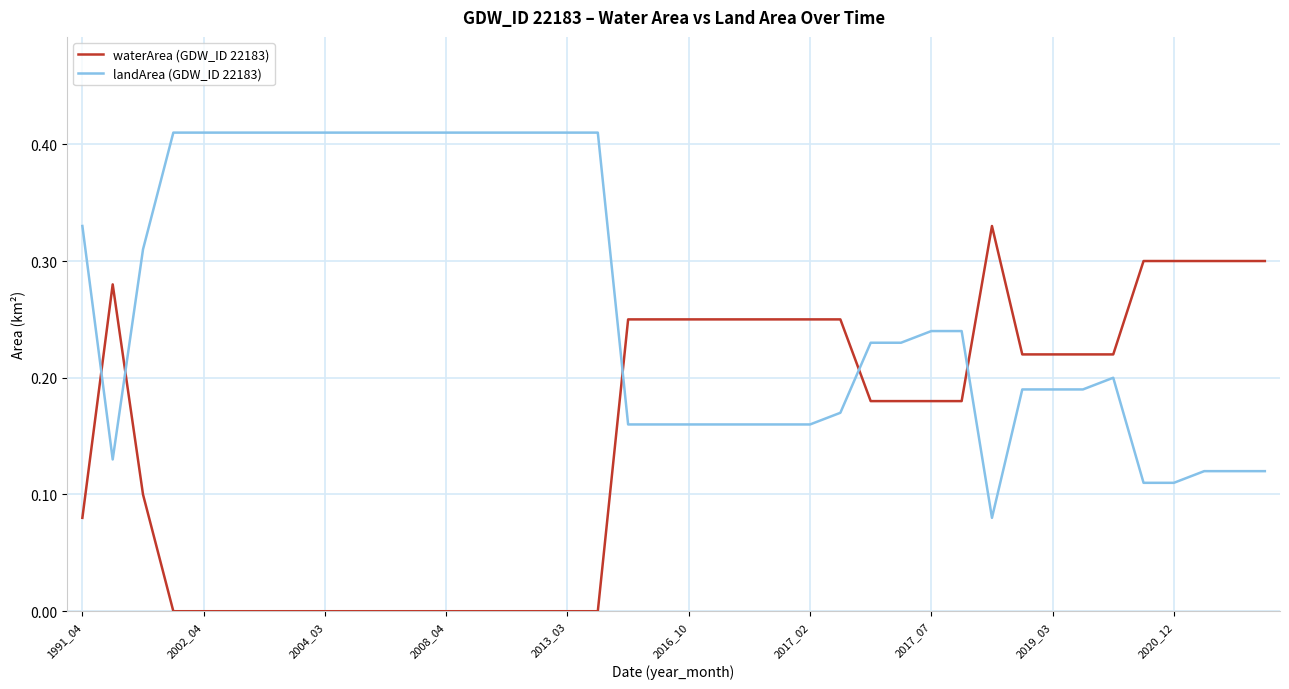

List the series in order of their overall mean, lowest first.

waterArea (GDW_ID 22183), landArea (GDW_ID 22183)